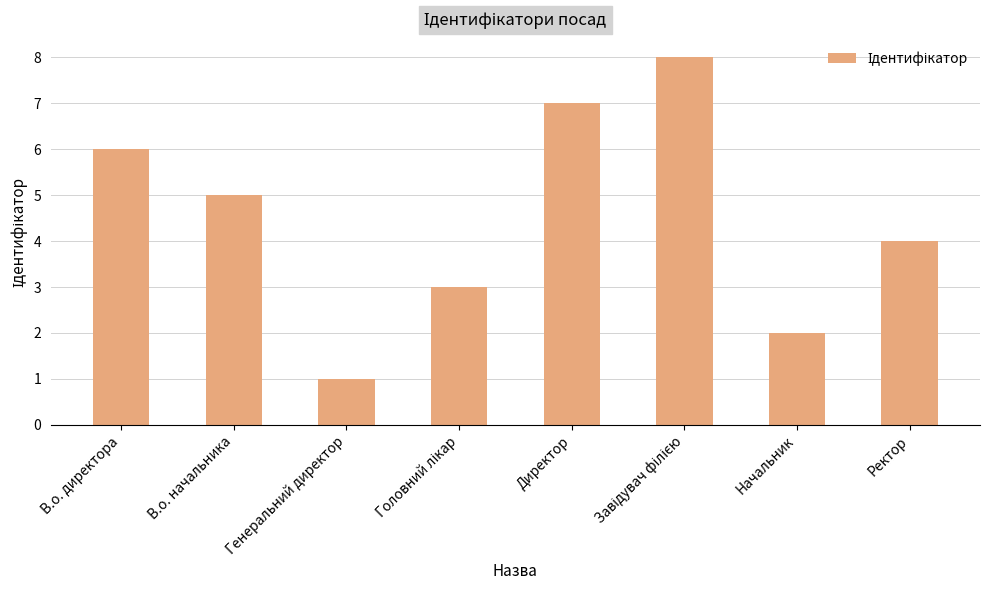

What value does the data have at Ректор?

4